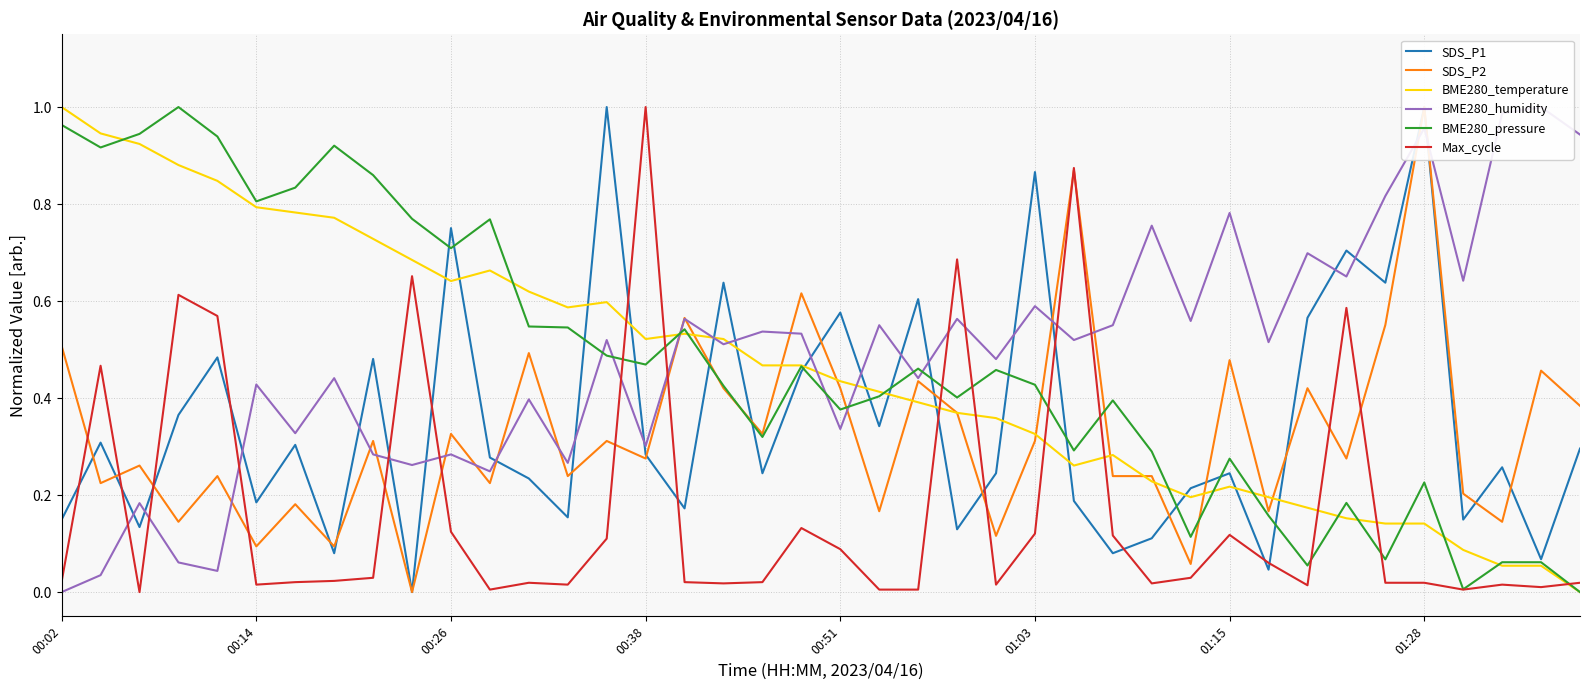

The value of BME280_pressure at 00:02 is 1.0. True or false?

True